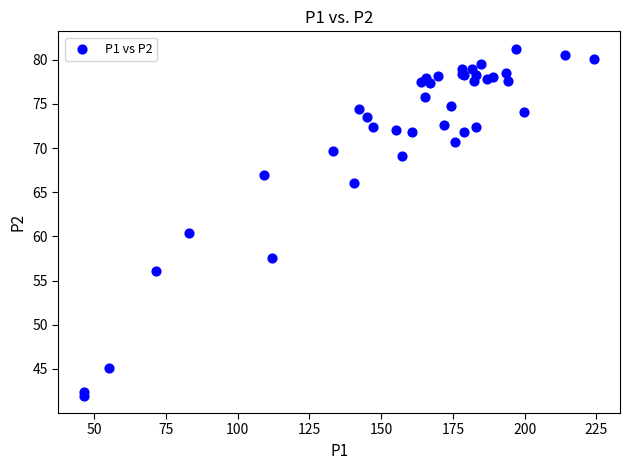

What Y value in the scatter plot is closest to 61?

60.4